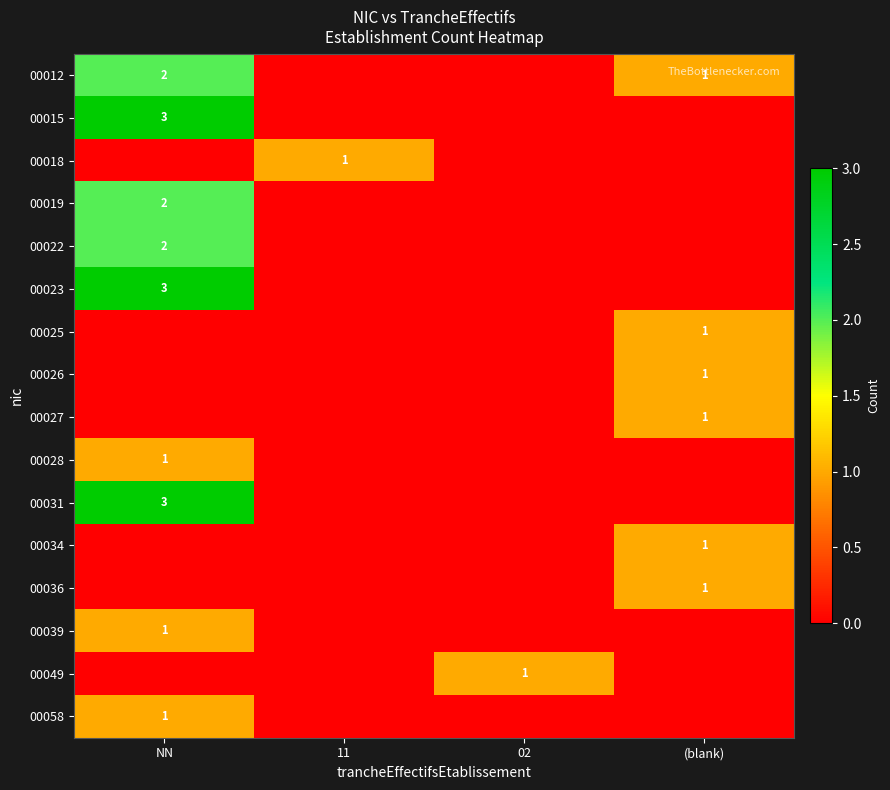

What is the spread (max minus min) of values at 11?

1